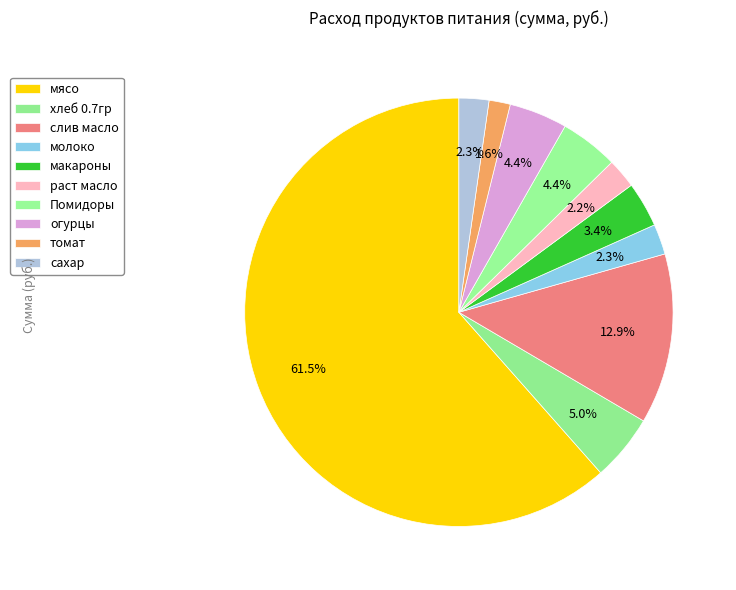

Rank the categories by value from highest to lowest.

мясо, слив масло, хлеб 0.7гр, Помидоры, огурцы, макароны, молоко, сахар, раст масло, томат